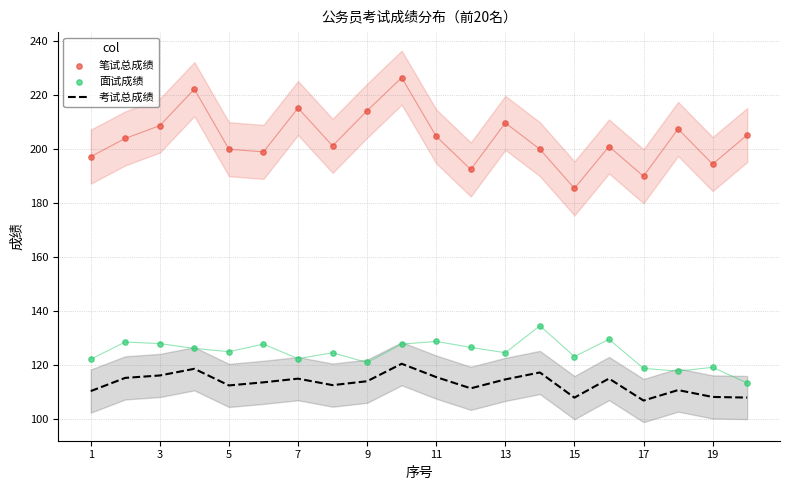

At how many categories does at least one series exceed 214?

4